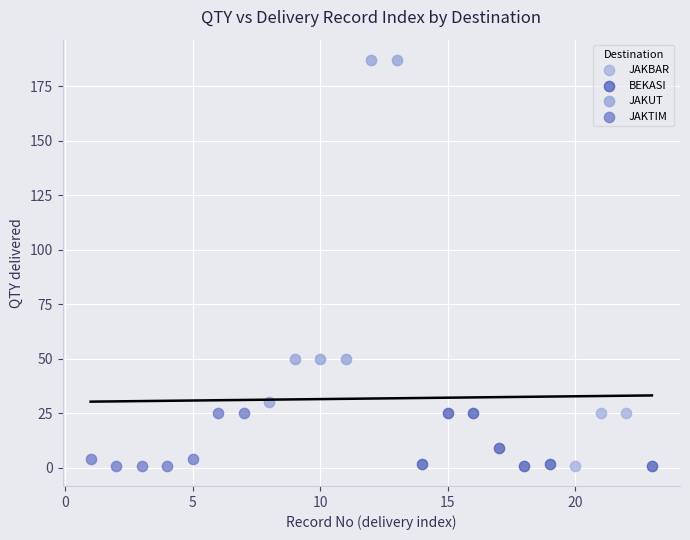

Which series has the widest spread of Y values?

JAKUT